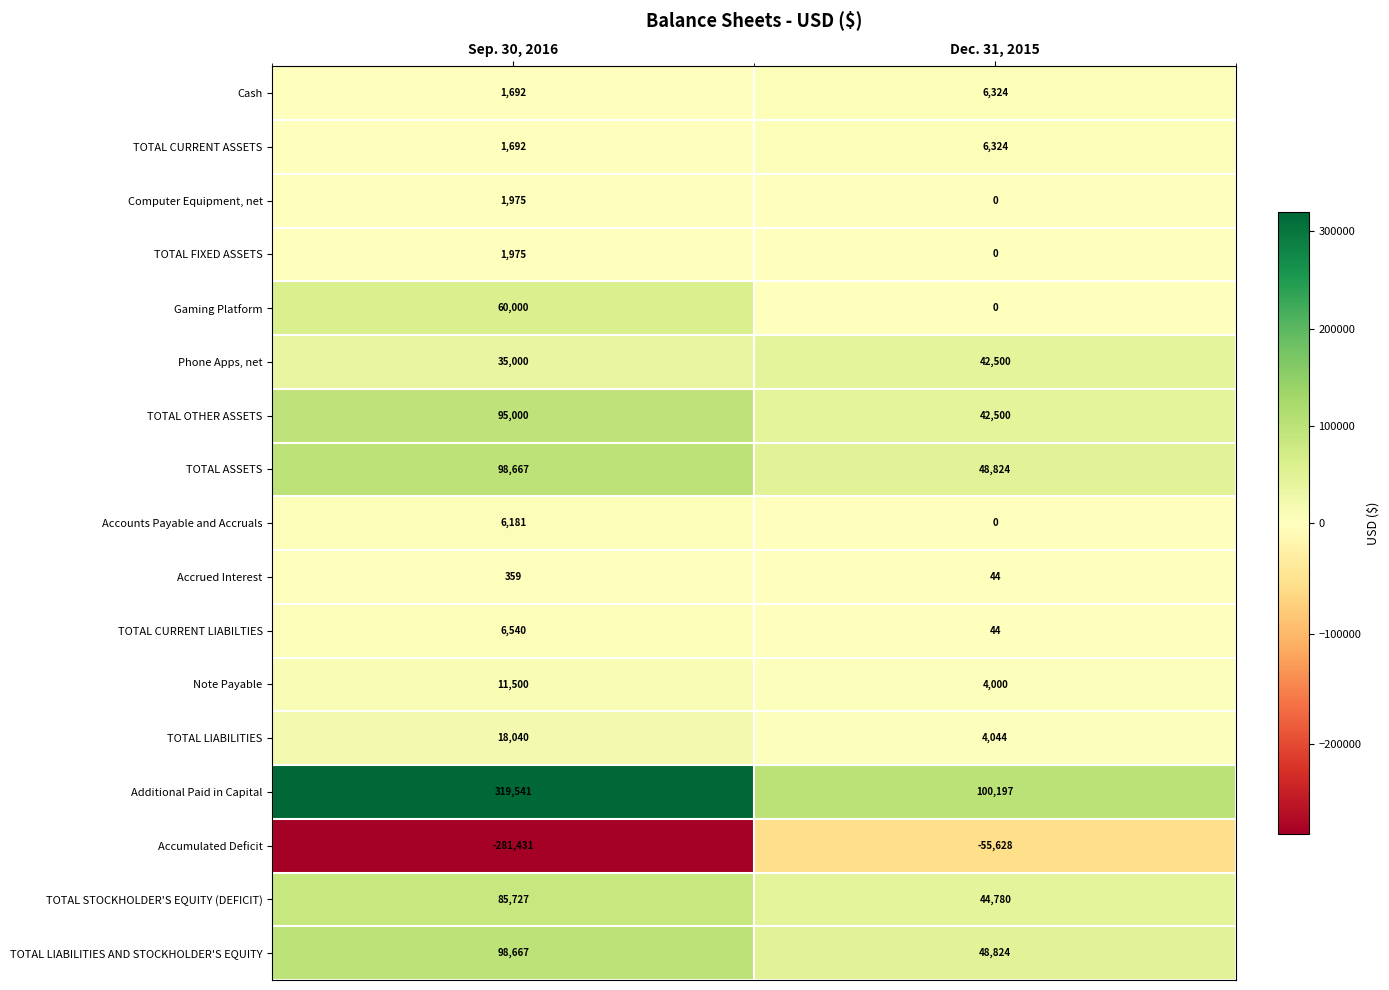

What is the difference between the maximum and minimum values in the Accumulated Deficit series?

225803